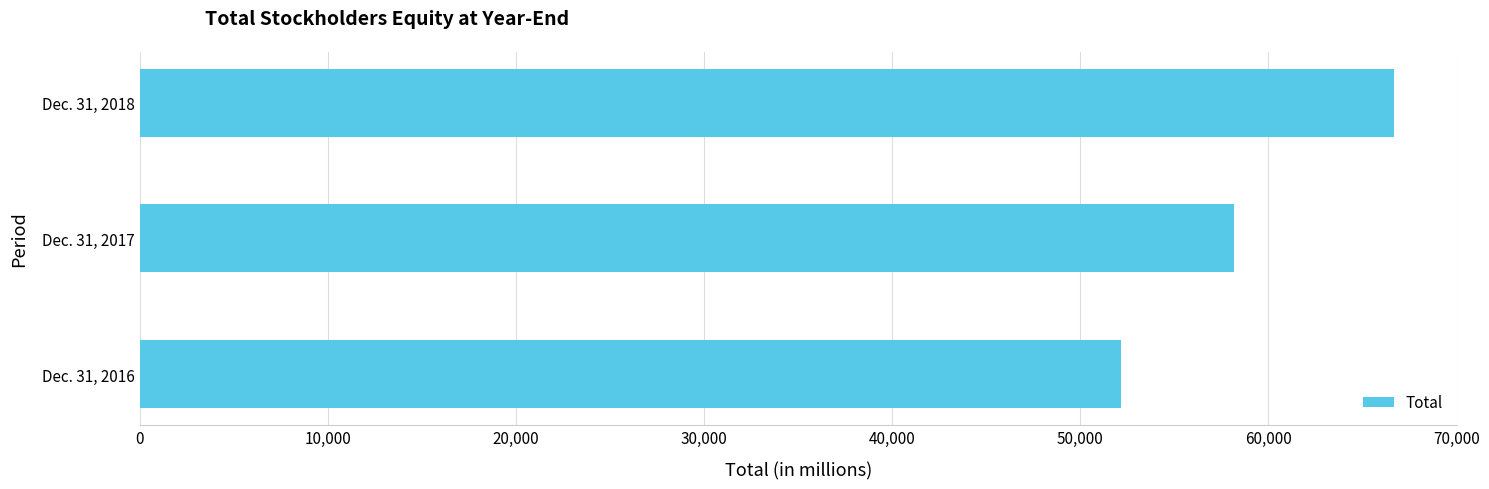

Approximately how many times larger is the value at Dec. 31, 2018 compared to Dec. 31, 2016?

1.3